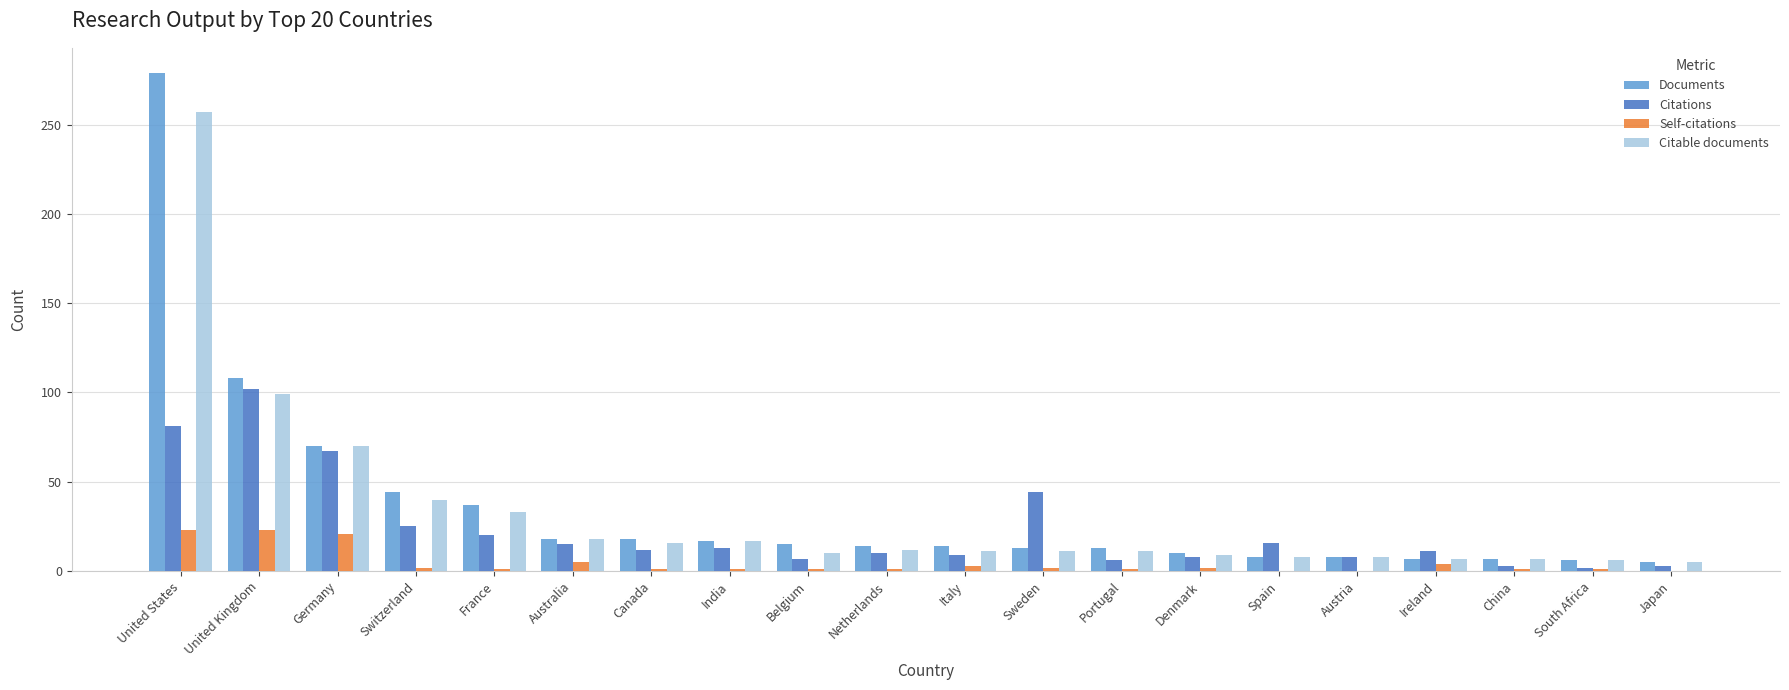

Are the bars horizontal?

No